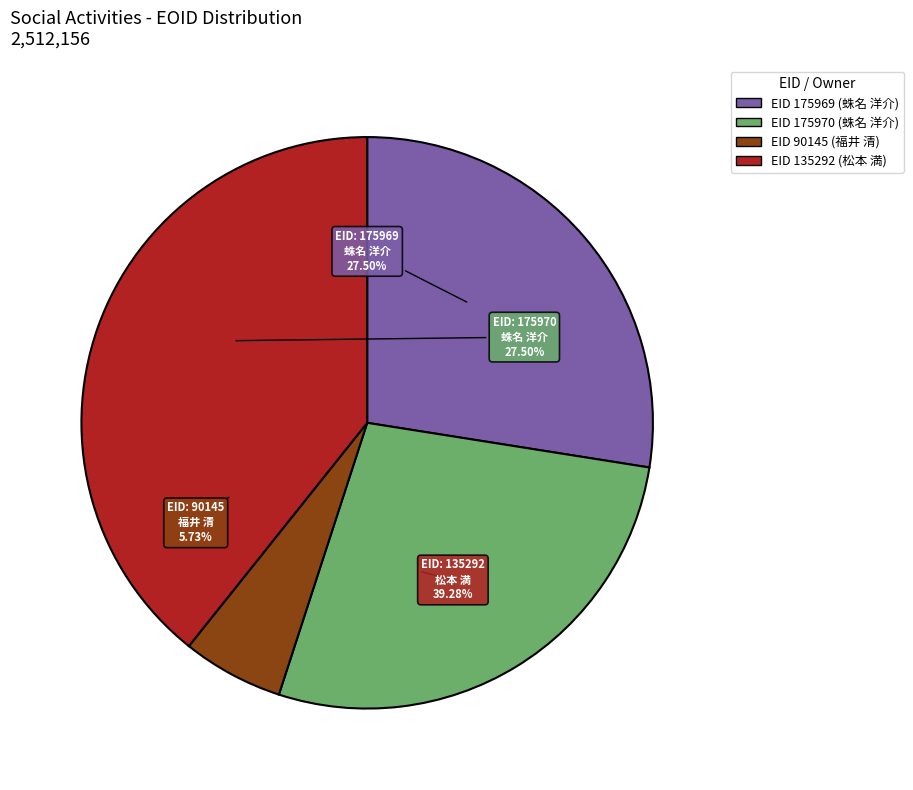

Which has a higher value, 175969 or 135292?

135292